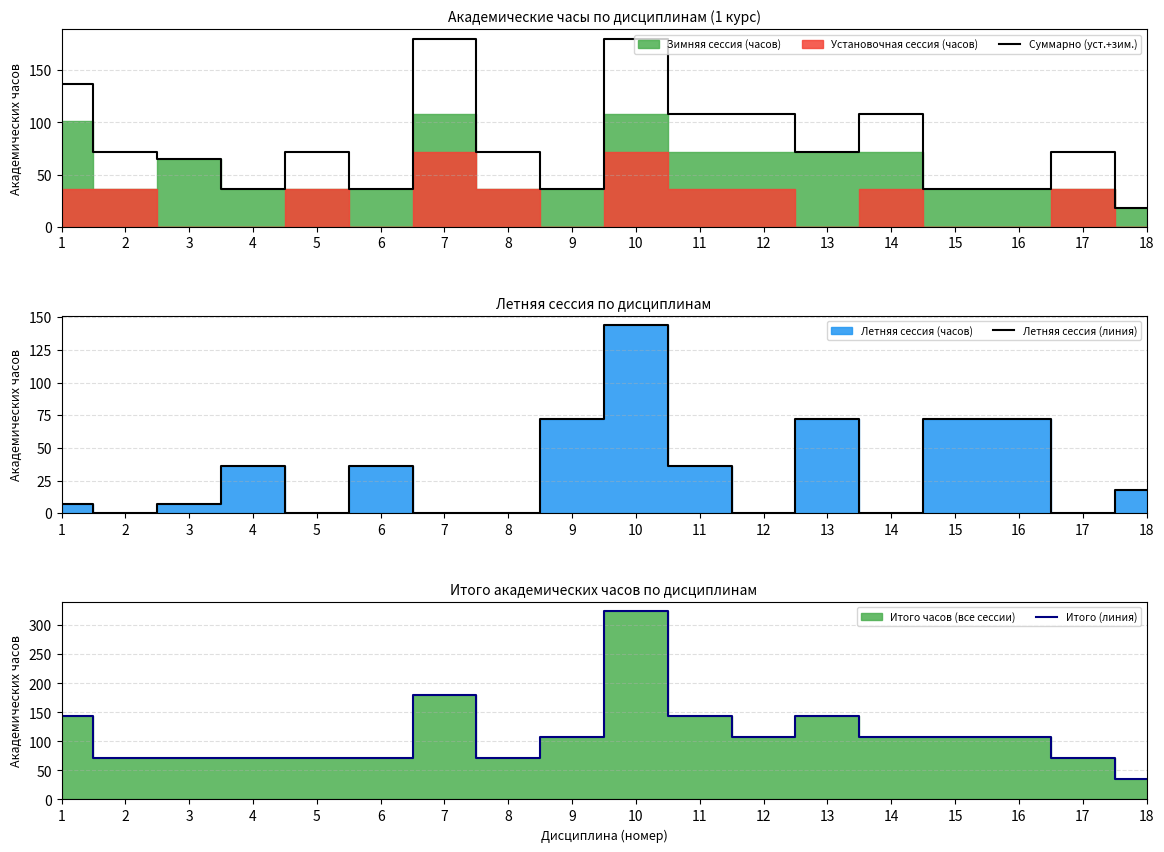

Where does the Итого (линия) series first go above 108?

1